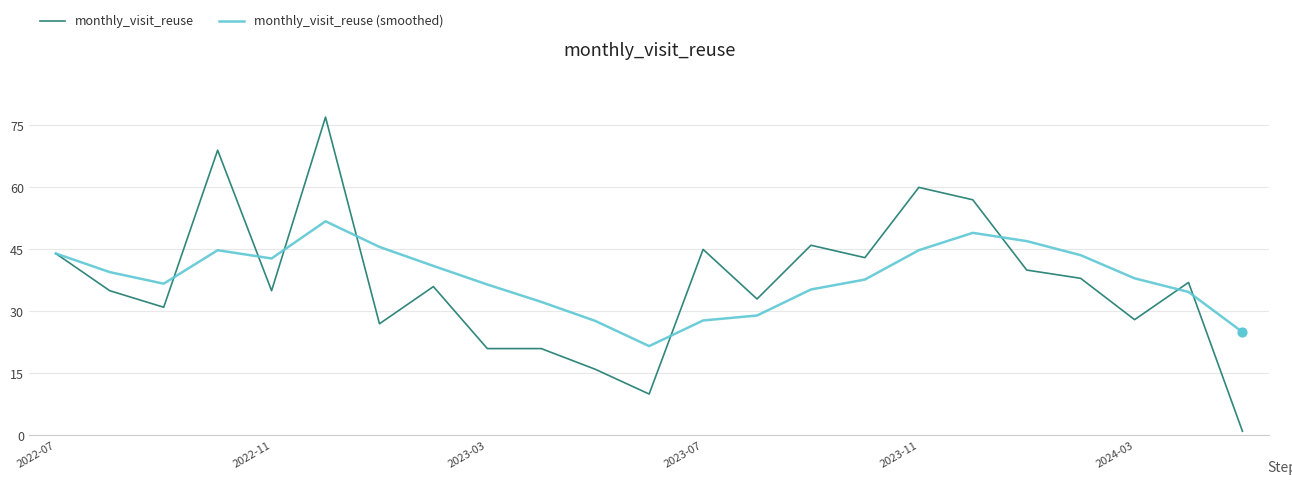

Which series has the widest spread of values?

monthly_visit_reuse